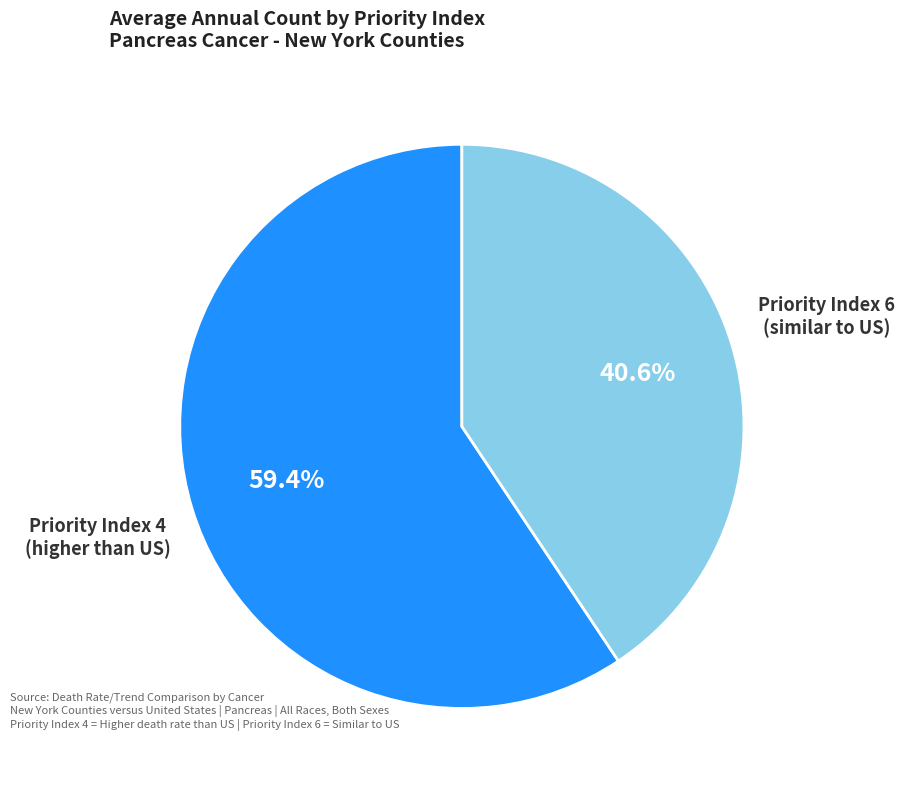

To the nearest percent, what is the average slice percentage?

50%